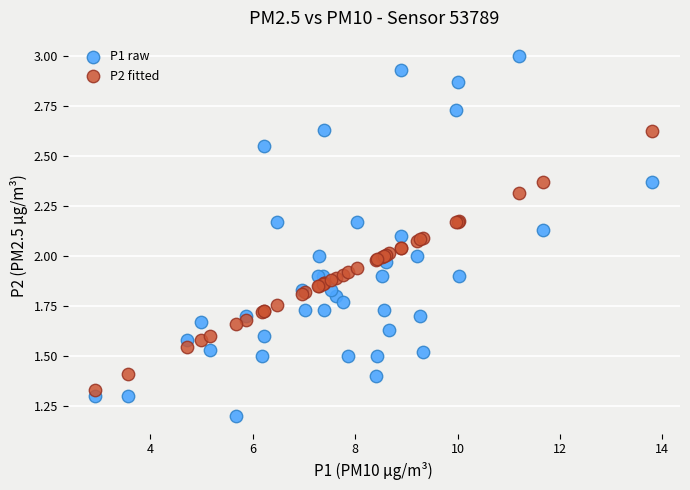

Which series has the widest spread of Y values?

P1 raw